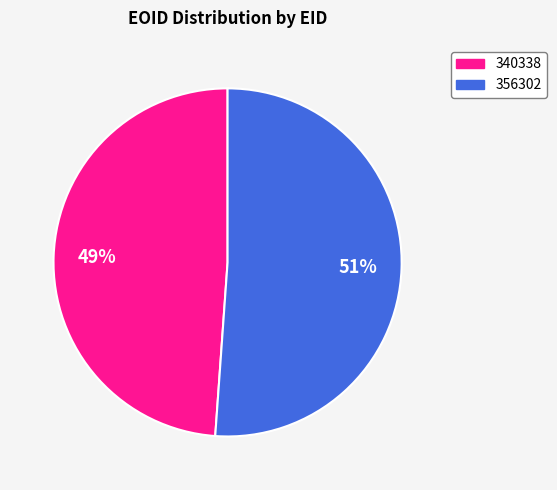

Rank the categories by value from highest to lowest.

356302, 340338